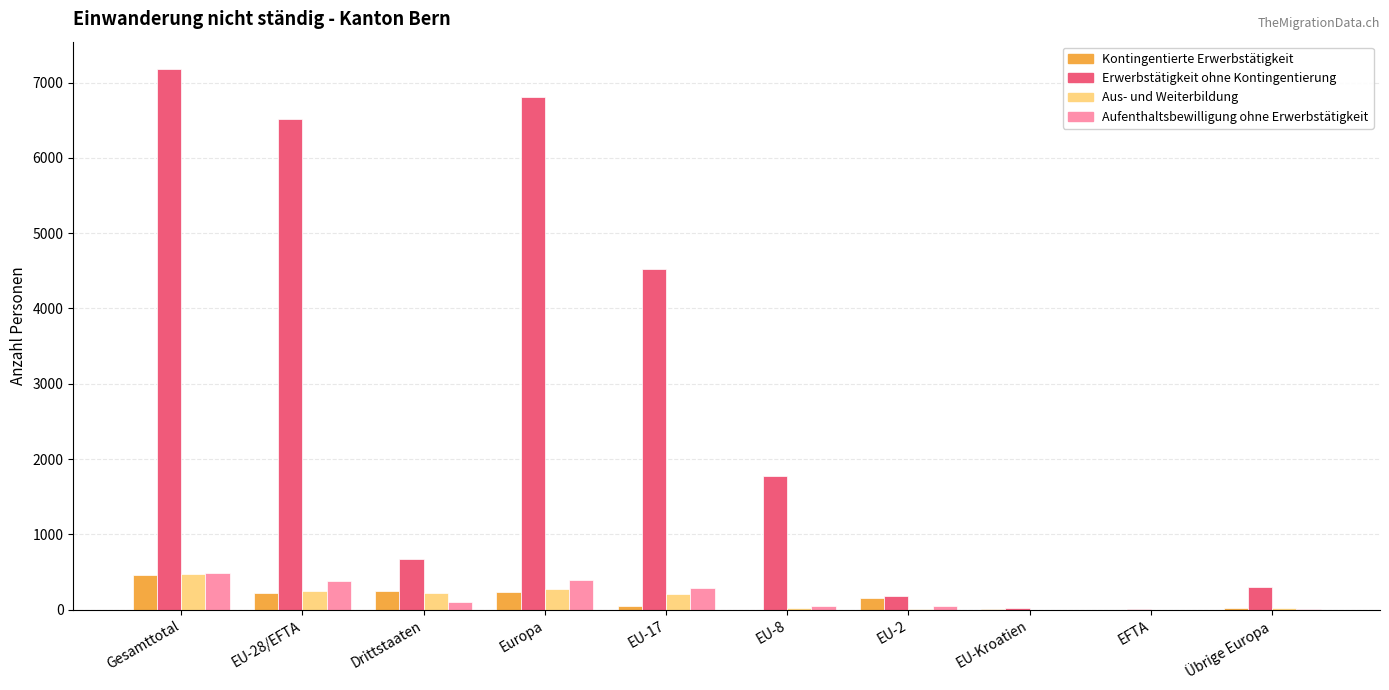

What is the sum of the Aus- und Weiterbildung values at Europa and Gesamttotal?

747